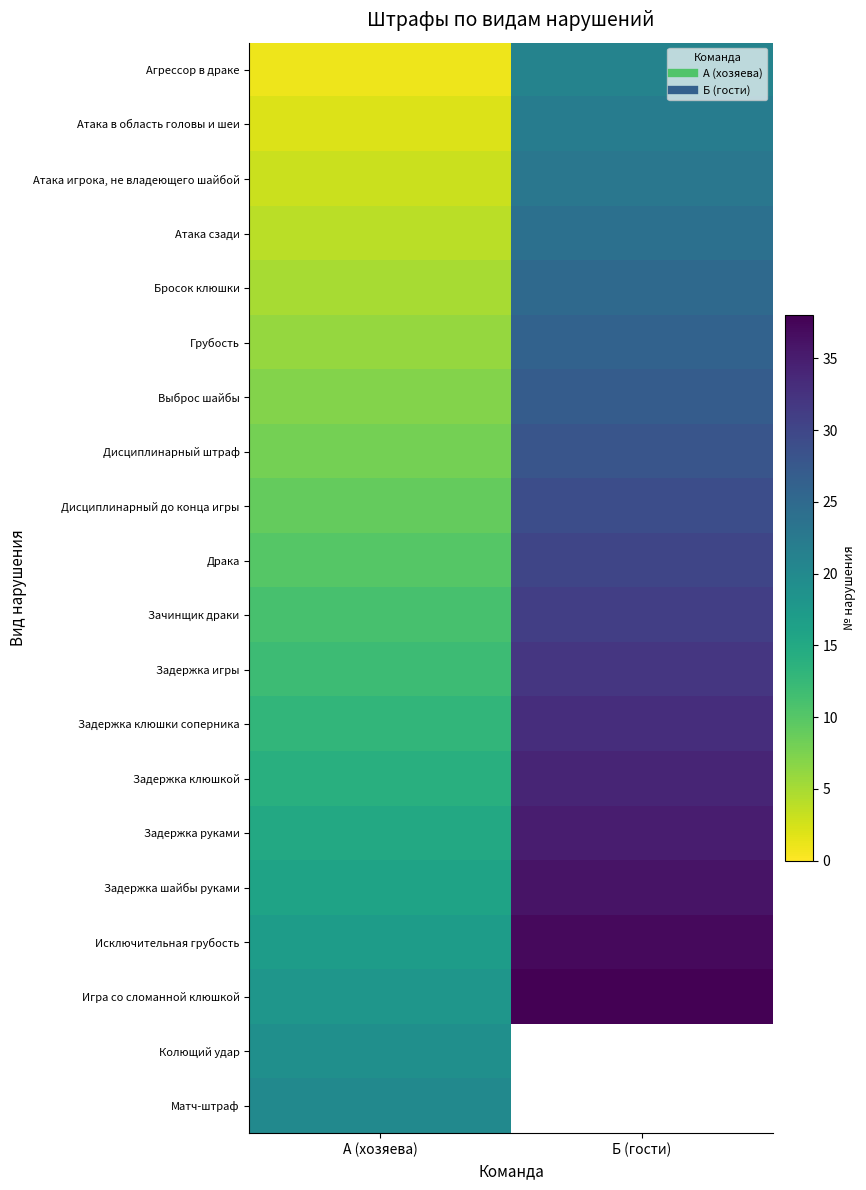

Which category has the lowest value in the Агрессор в драке series?

А (хозяева)